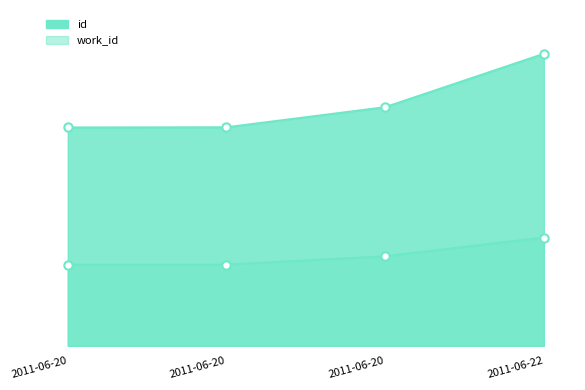

At 2011-06-20, list the series in order from largest to smallest.

id, work_id